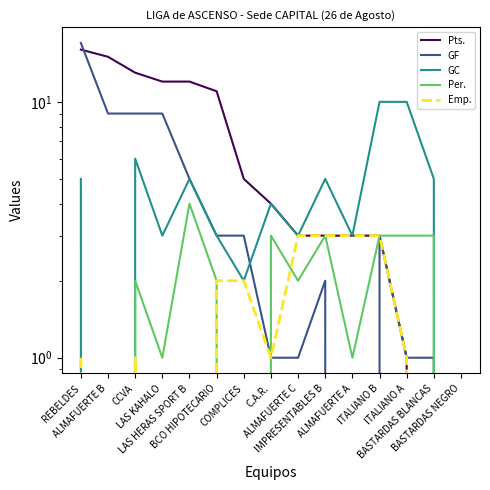

What is the sum of all GC values?

64